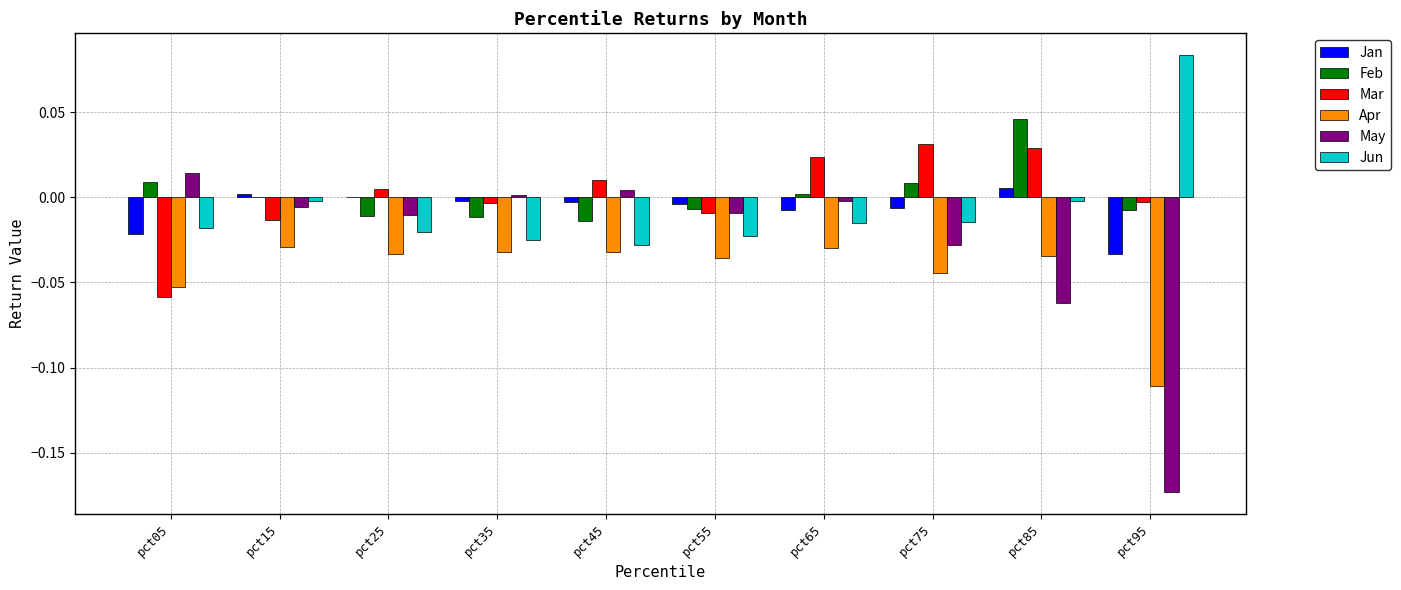

At which label does Feb reach its peak?

pct85